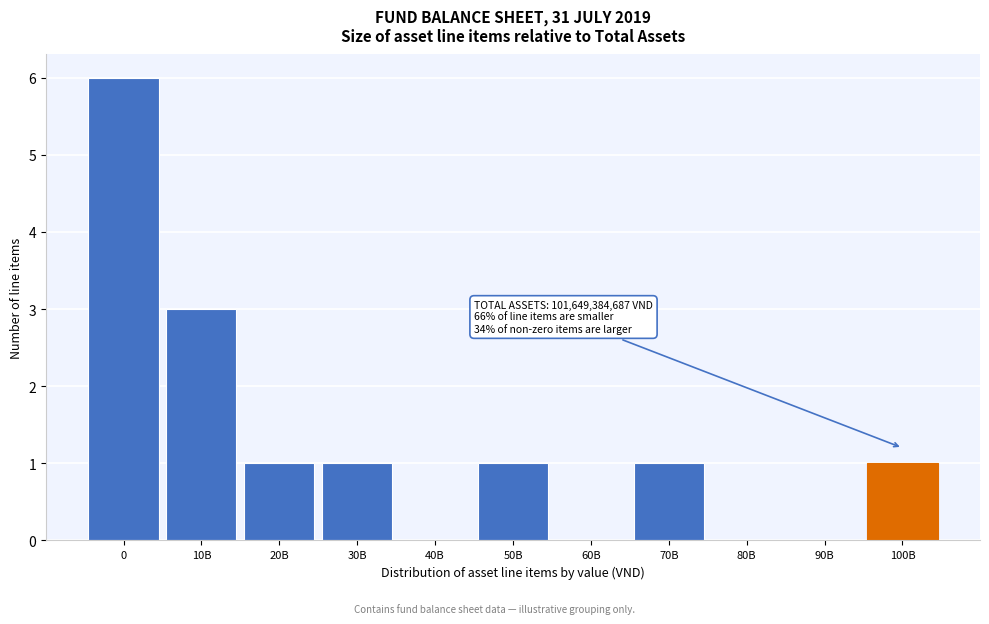

Reading left to right, extract all data points from this chart.

0=6	10B=3	20B=1	30B=1	40B=0	50B=1	60B=0	70B=1	80B=0	90B=0	100B=1